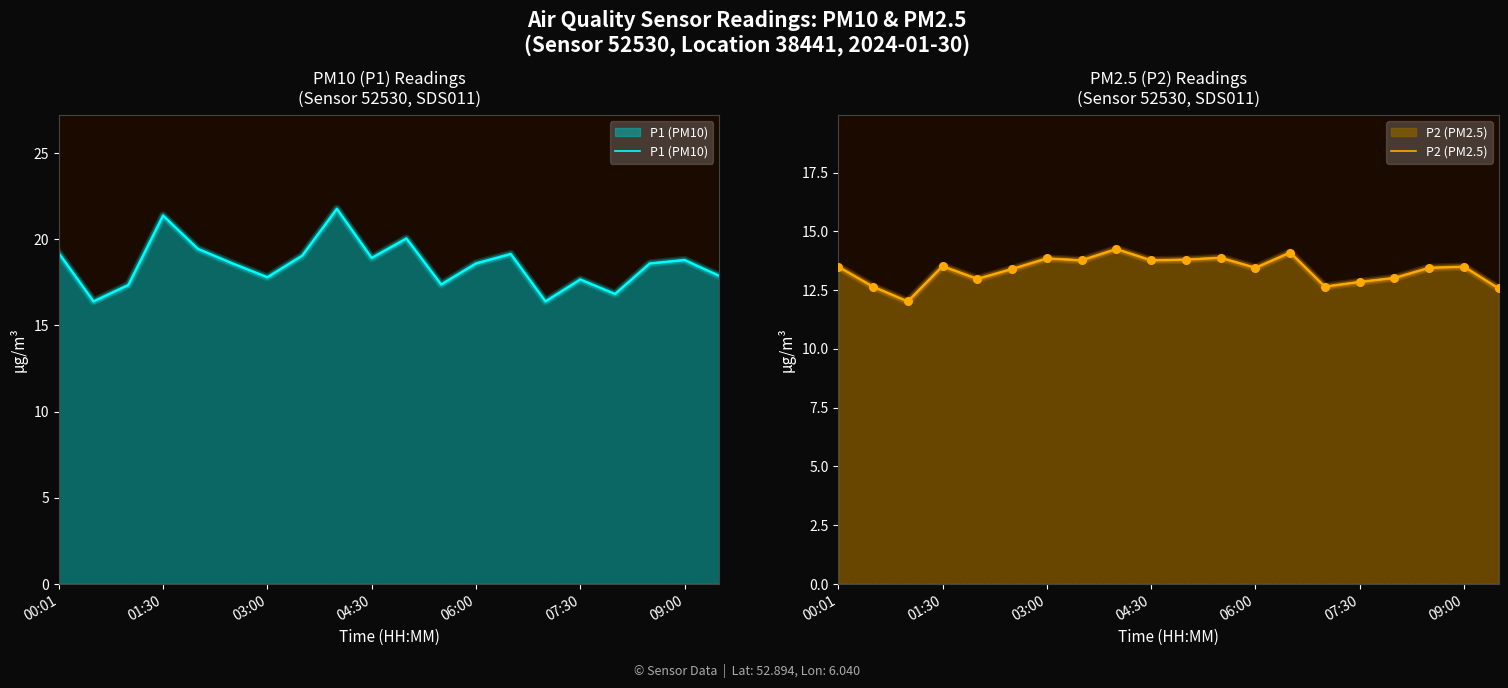

At which category is the sum across all series the highest?

8